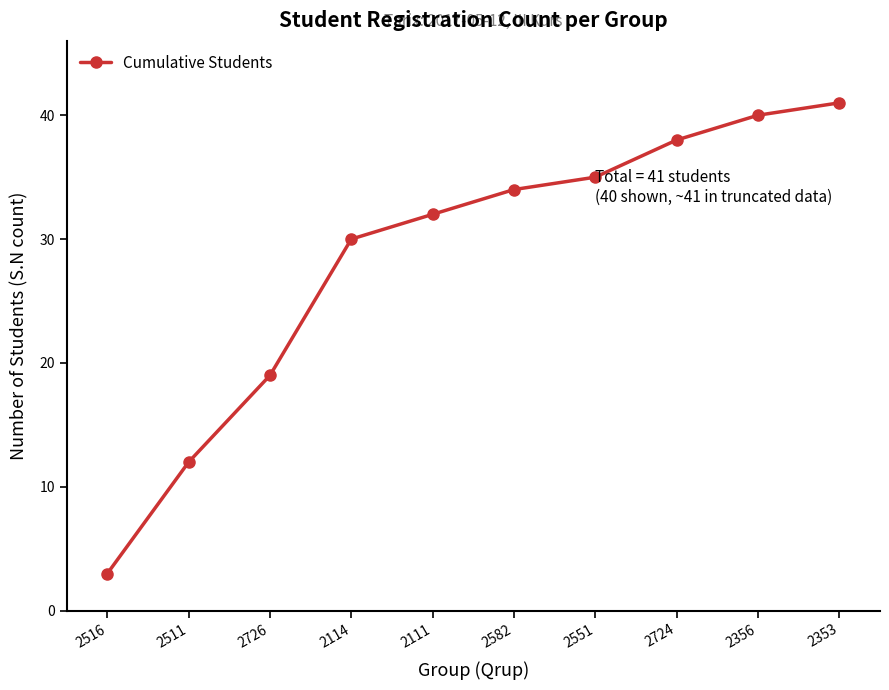

What is the change in value from 2114 to 2724?

+8